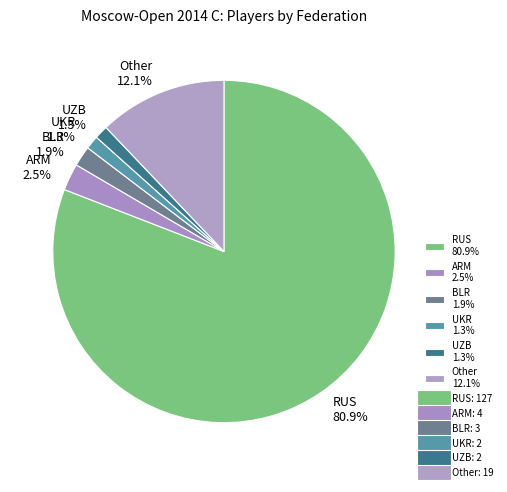

How many segments does this pie chart have?

6